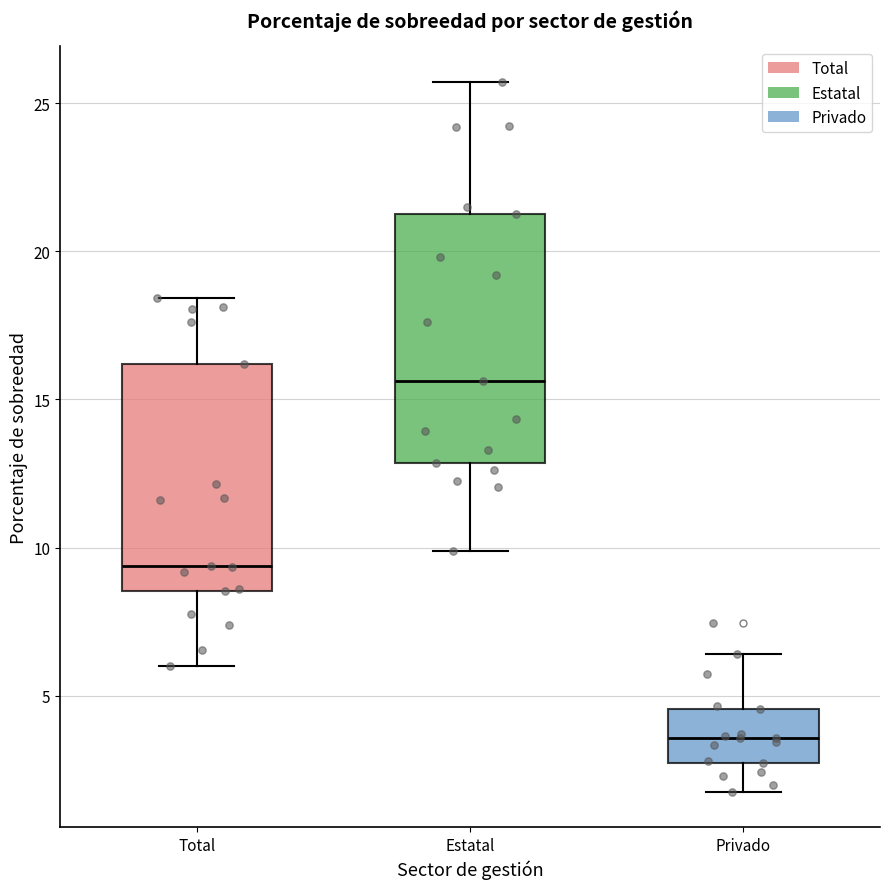

Reading left to right, read every box against the y-axis: the position of its median line, the range the box covers, and the ends of its whiskers. The values are not printed on the chart, so give them approximately, as read against the axis.

Total: median 9.5, box 8.5 to 16.0, whiskers 6.0 to 18.5
Estatal: median 15.5, box 13.0 to 21.0, whiskers 10.0 to 25.5
Privado: median 3.5, box 2.5 to 4.5, whiskers 2.0 to 6.5